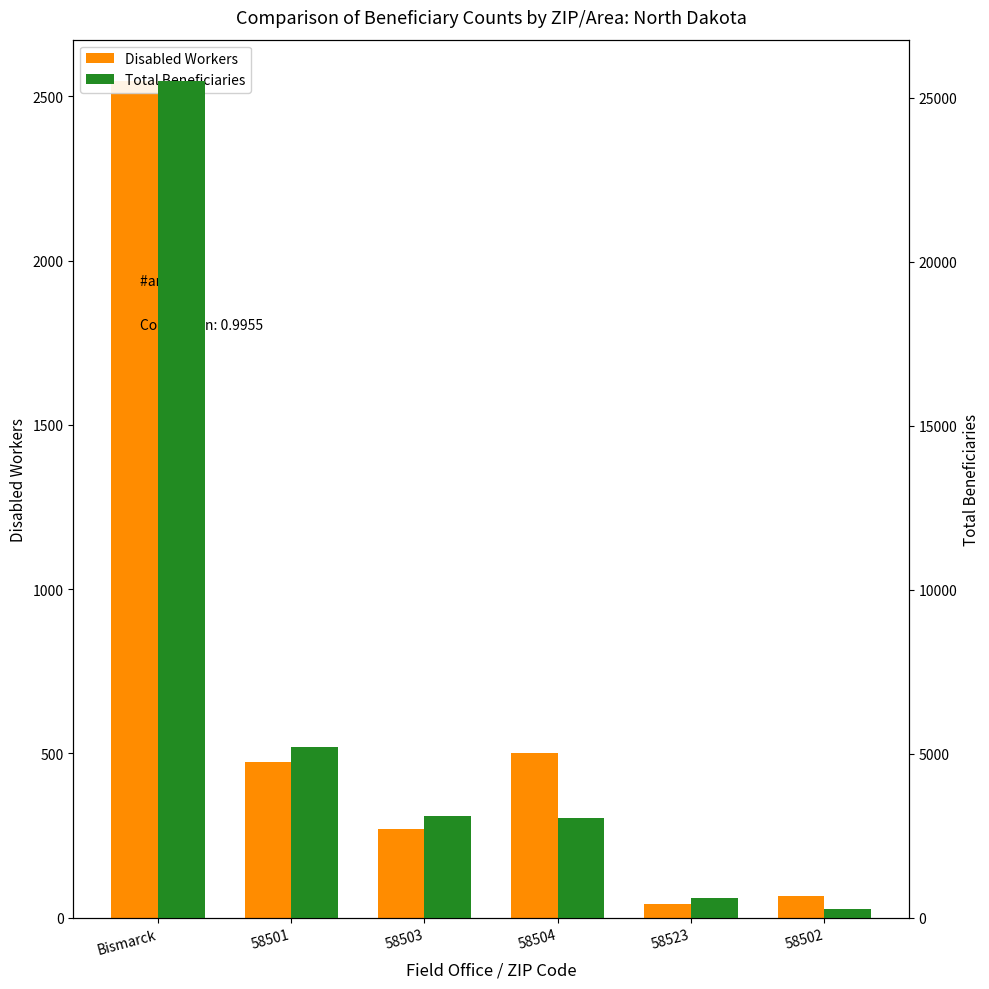

Between Bismarck and 58502, which is larger?

Bismarck